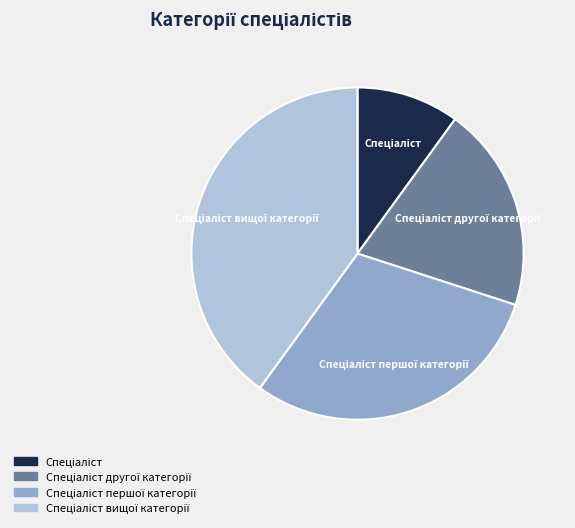

Does any single category account for the majority?

No